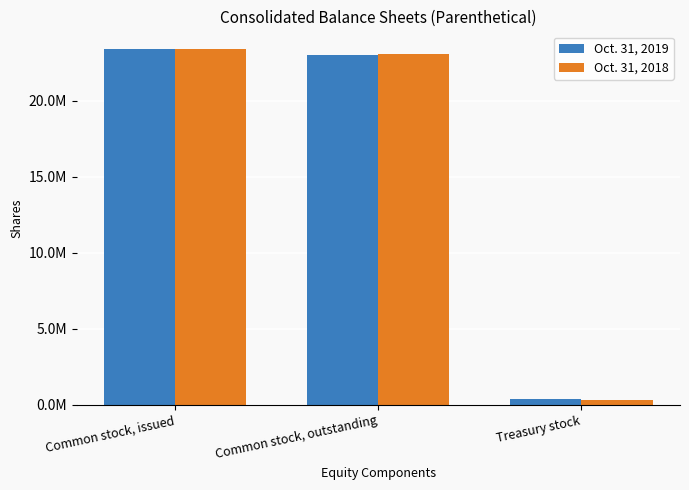

Is the value of Oct. 31, 2018 at Common stock, outstanding greater than the value of Oct. 31, 2019 at Treasury stock?

Yes